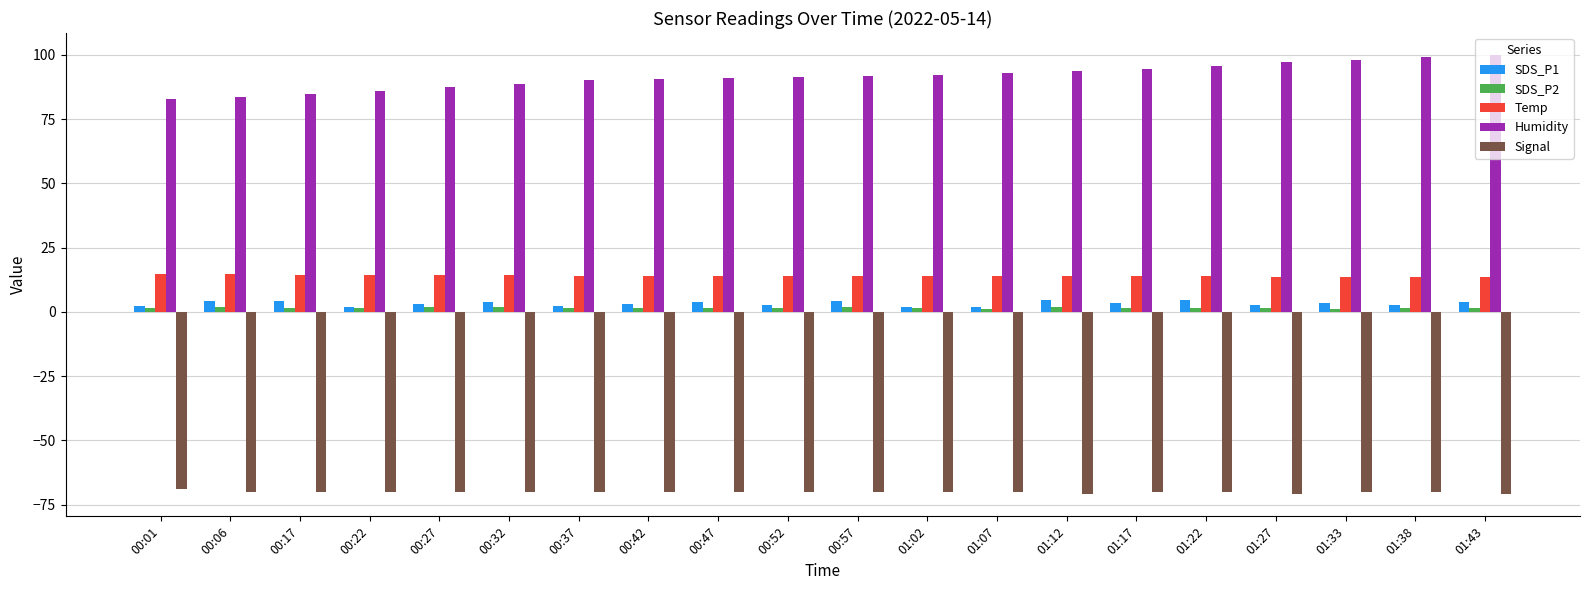

What is the difference between the Humidity values at 01:22 and 00:06?

12.3